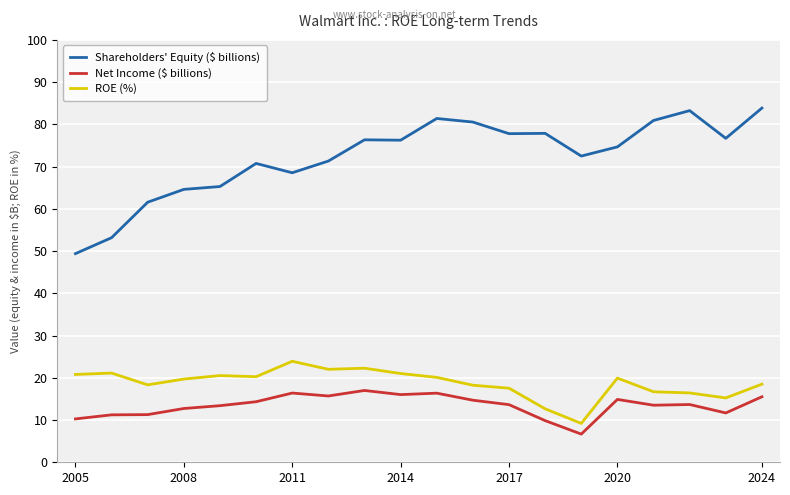

Which series has the largest total across all categories?

Shareholders' Equity ($ billions)